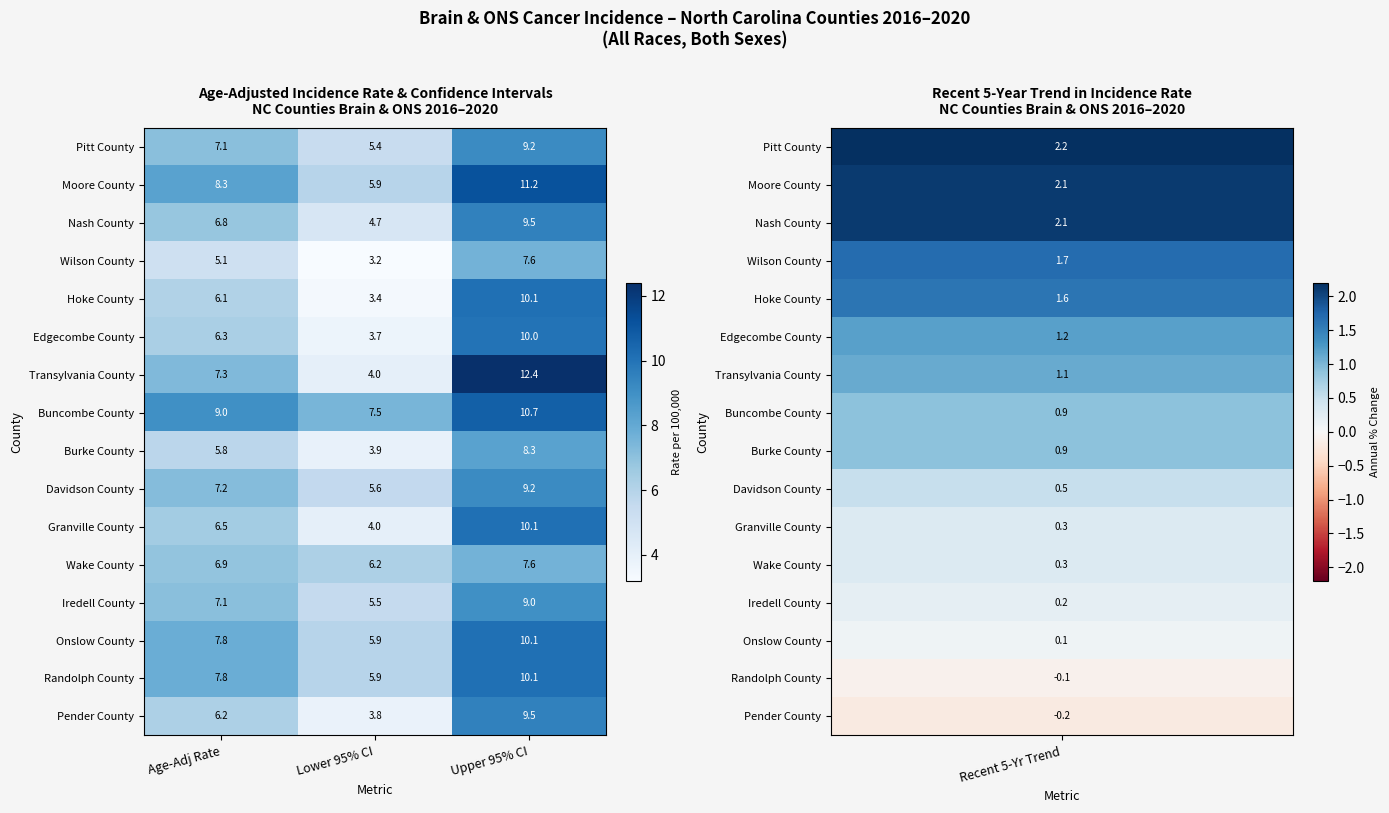

The Davidson County series shows 7.2 at Age-Adj Rate. True or false?

True